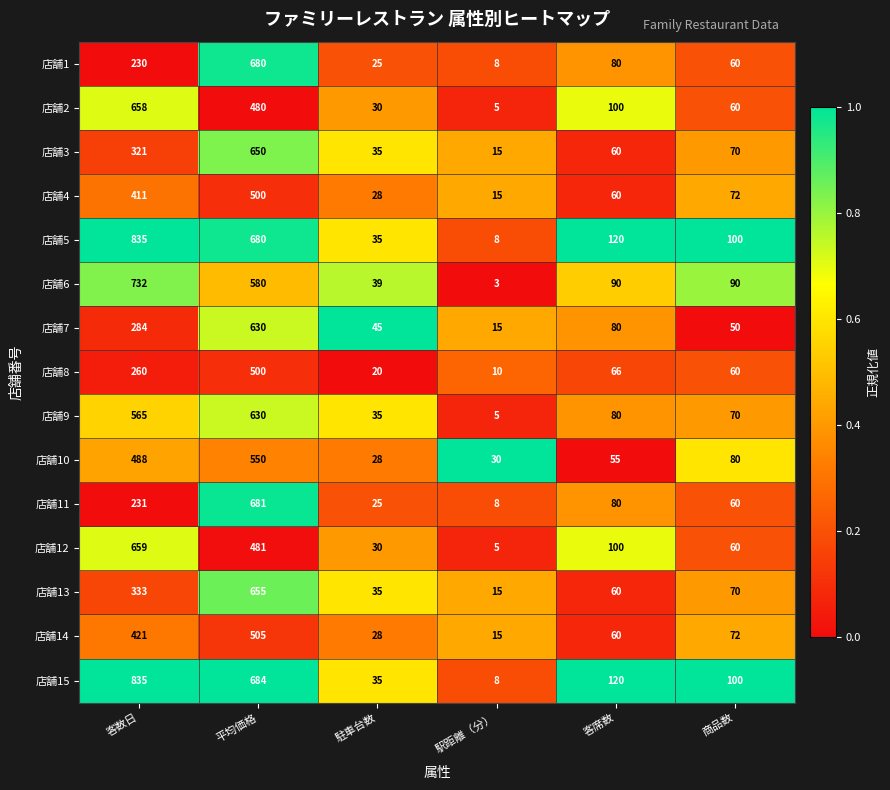

What is the difference between the 店舗8 values at 商品数 and 駅距離（分）?

50